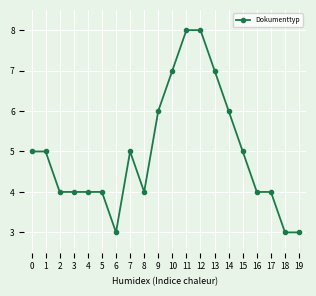

True or false: the data shows 3 at 14.

False